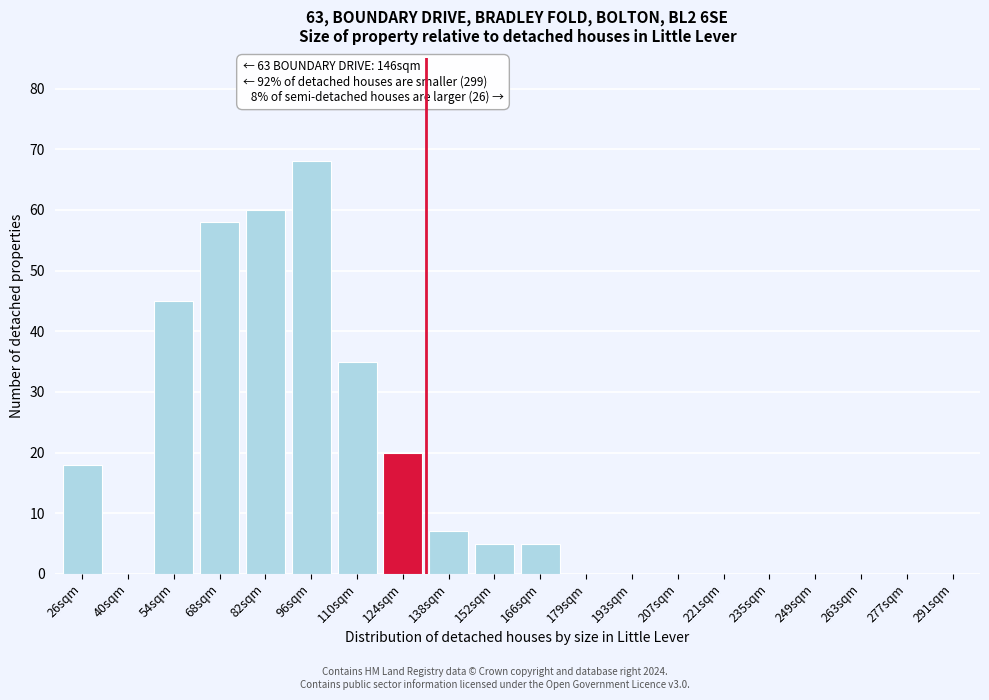

Reading left to right, list all the values displayed in this chart.

26sqm=18	40sqm=0	54sqm=45	68sqm=58	82sqm=60	96sqm=68	110sqm=35	124sqm=20	138sqm=7	152sqm=5	166sqm=5	179sqm=0	193sqm=0	207sqm=0	221sqm=0	235sqm=0	249sqm=0	263sqm=0	277sqm=0	291sqm=0